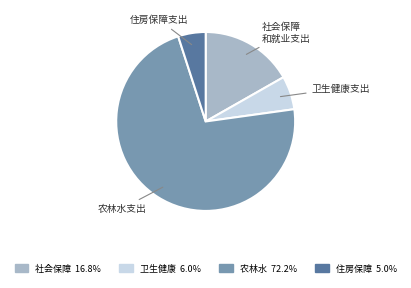

Which slice is the smallest?

住房保障支出